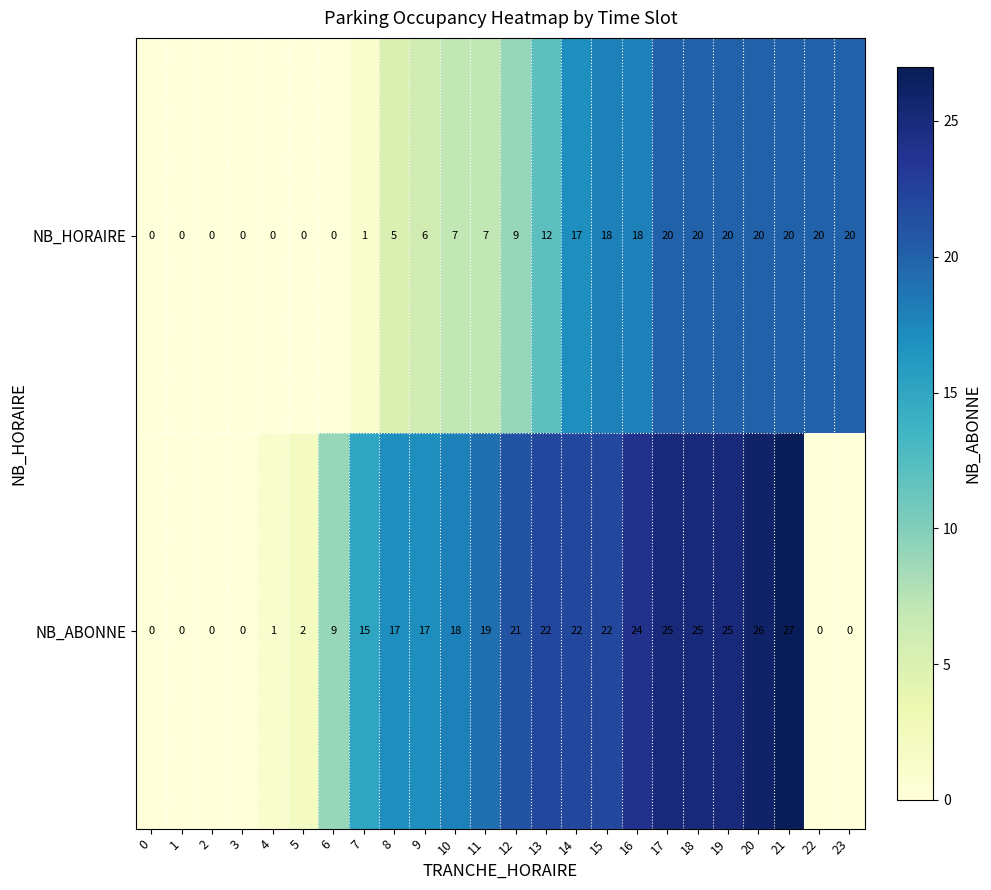

The NB_ABONNE series shows 25 at 19. True or false?

True